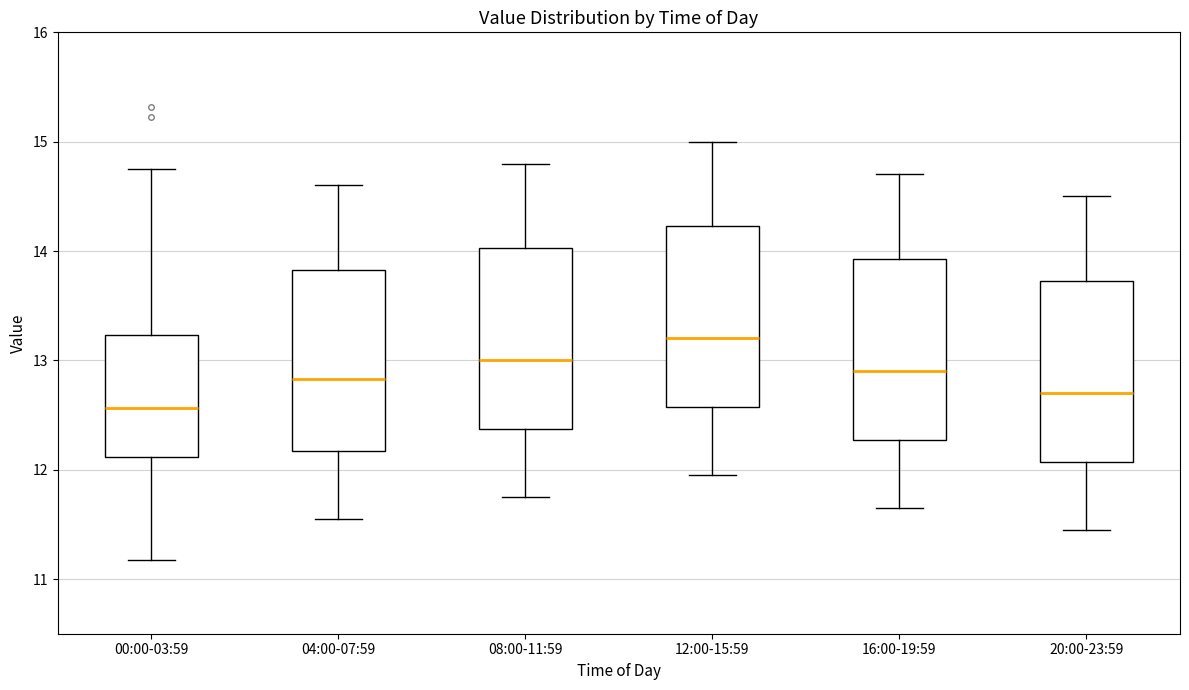

Which box's median line is the highest?

12:00-15:59